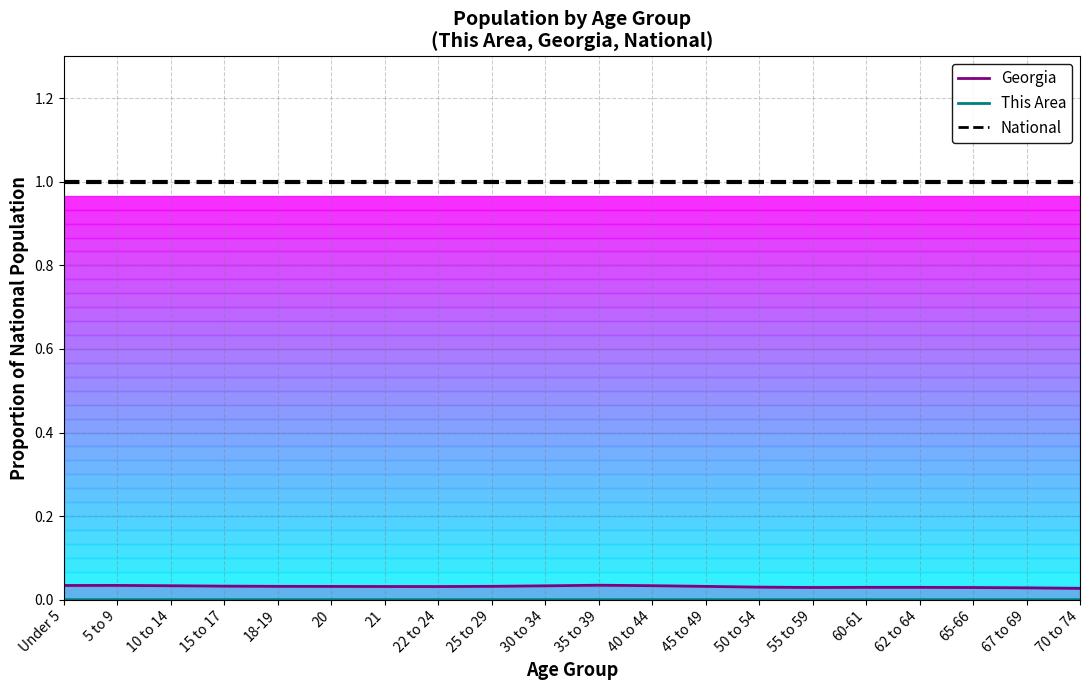

At which category does This Area (line) reach its first local valley?

20